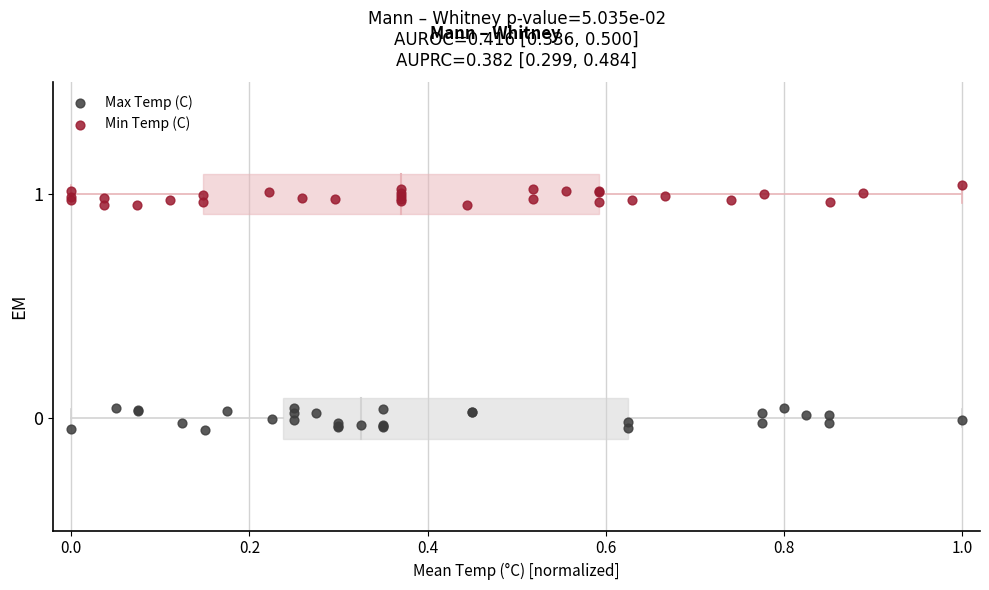

Which series contains the highest Y value?

Min Temp (C)